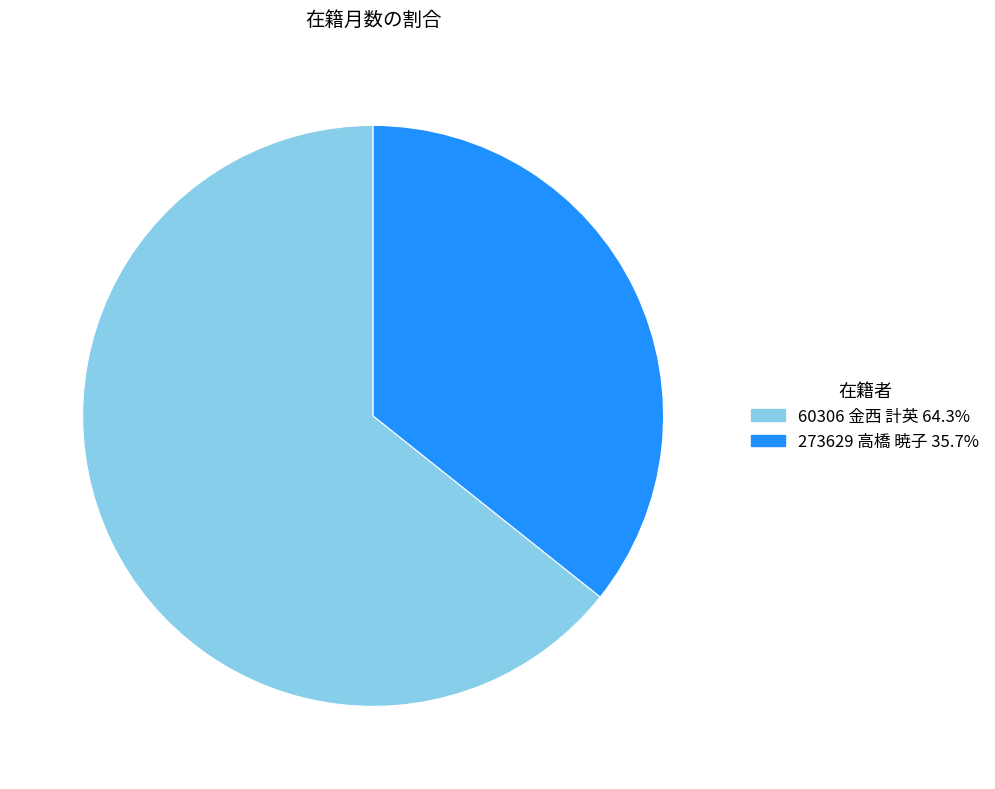

Does 60306 金西 計英 64.3% represent more than half of the total?

Yes